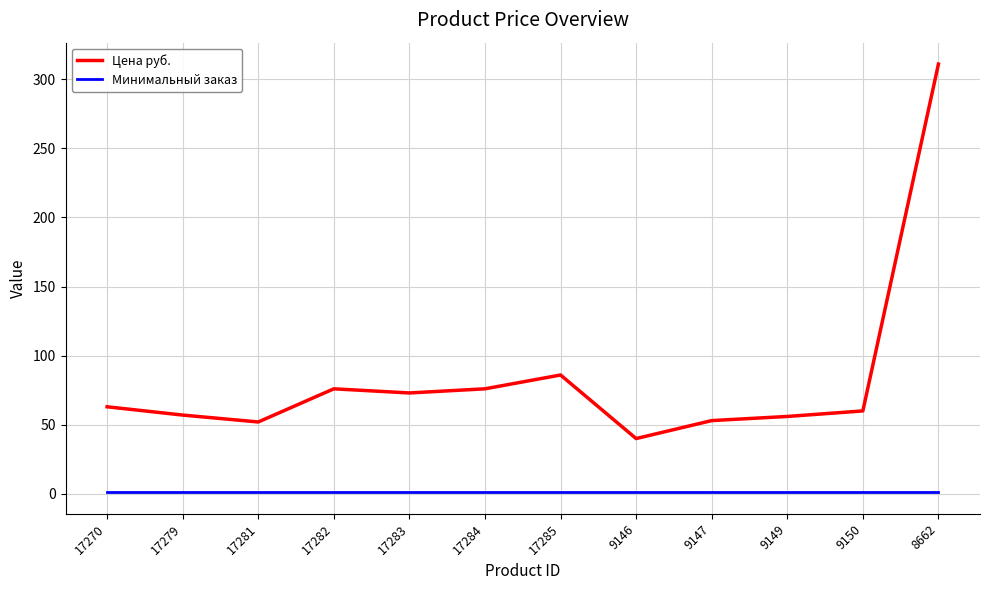

True or false: Минимальный заказ and Цена руб. cross at least once.

False